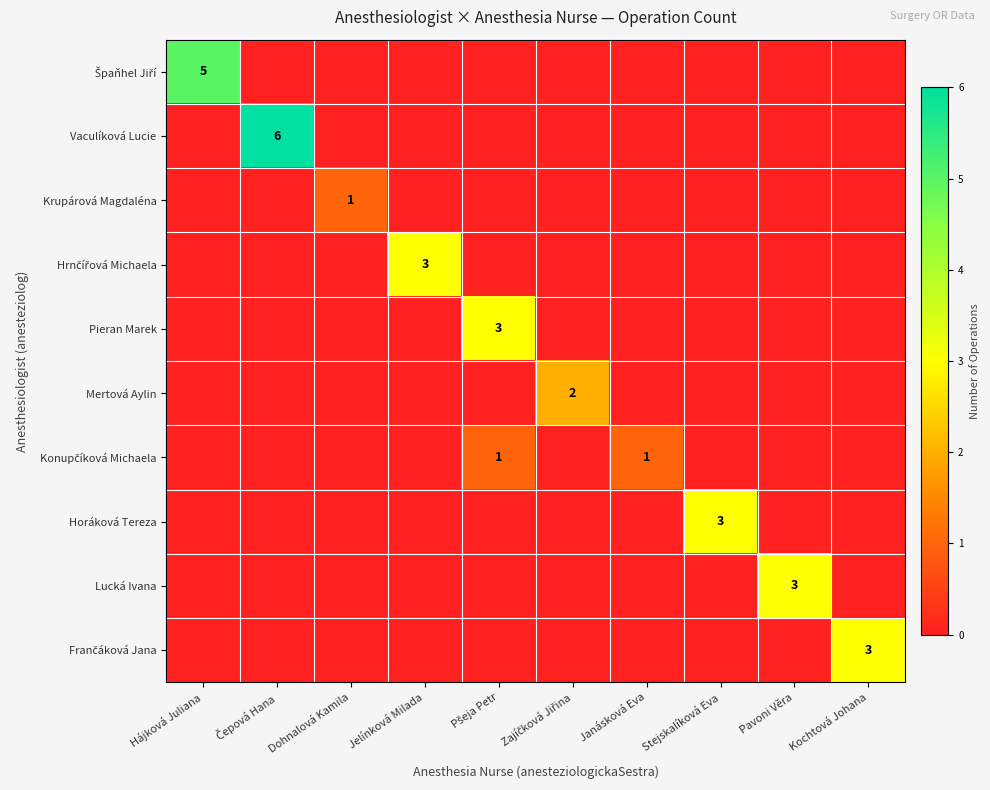

True or false: Špaňhel Jiří has a value of 3 at Pšeja Petr.

False